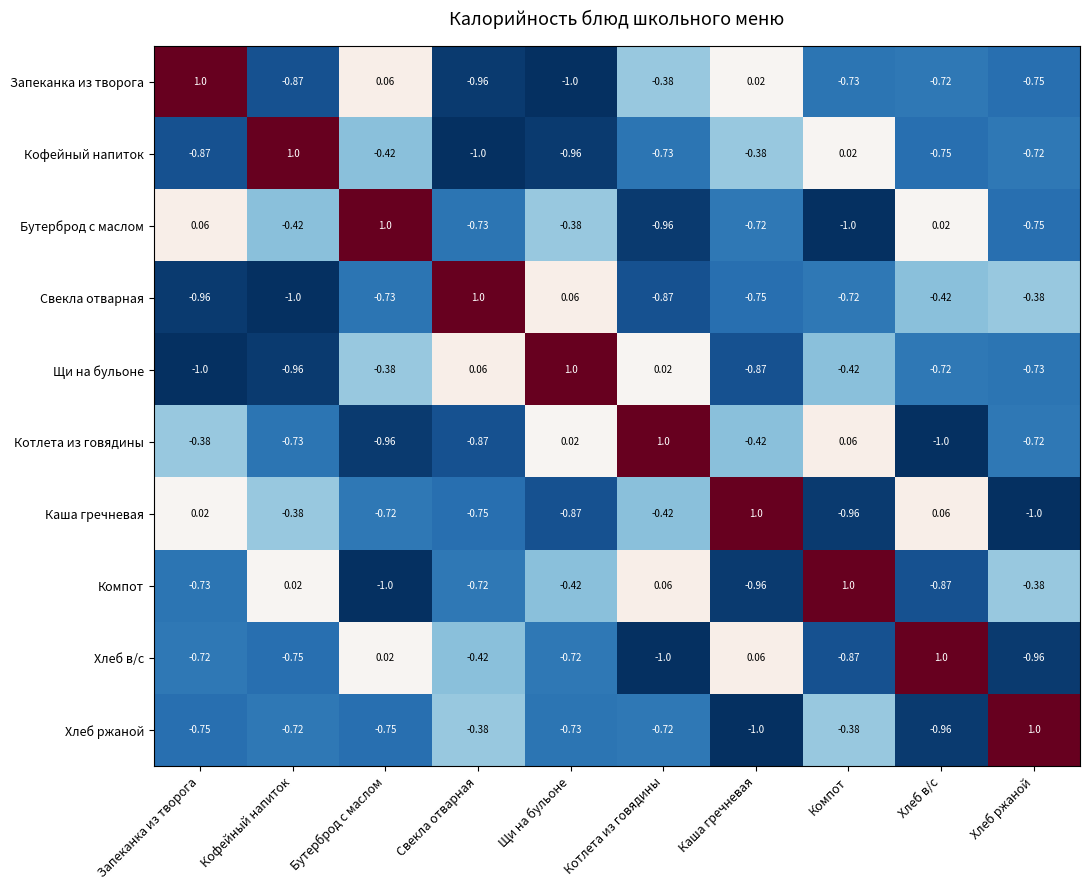

At which label is Бутерброд с маслом closest to 0?

Хлеб в/с